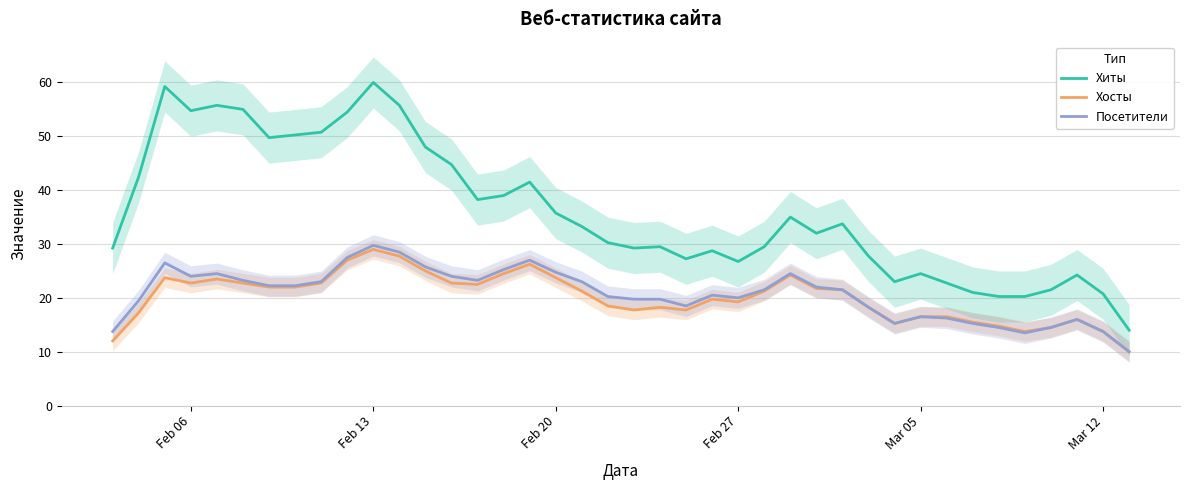

What is the value of the Хосты point at the 20th from the left?

18.5